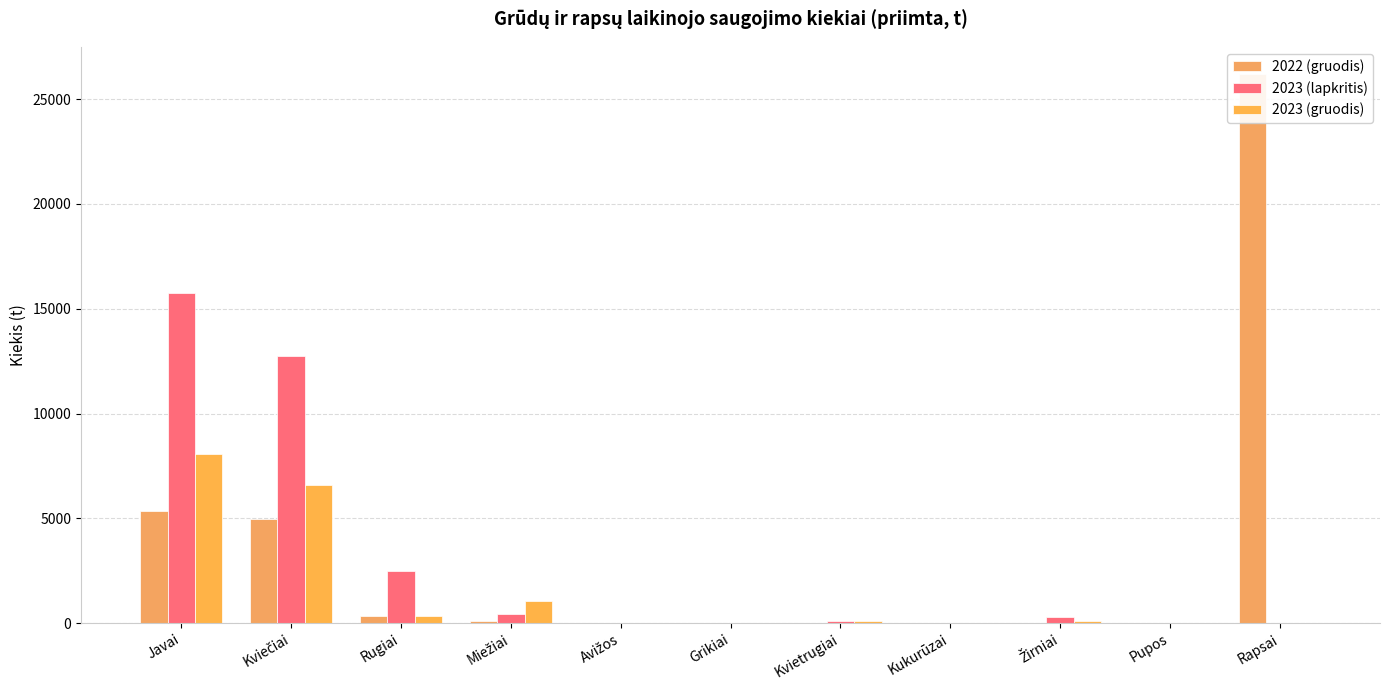

Count the number of categories in the chart.

11